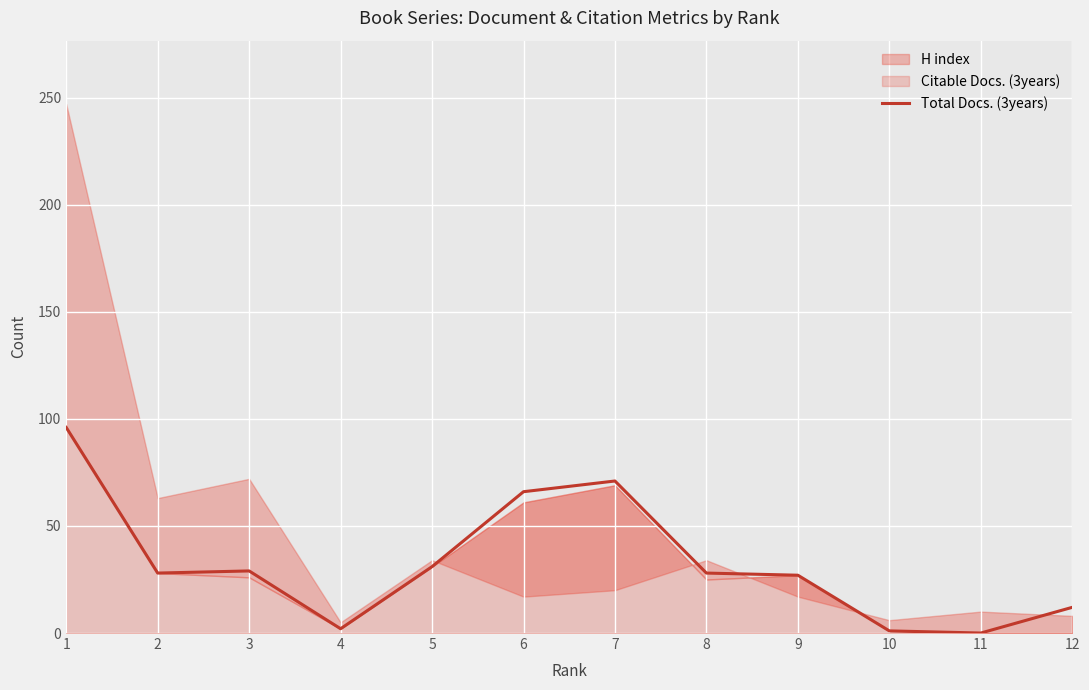

True or false: Total Docs. (3years) has a value of 49 at 8.

False